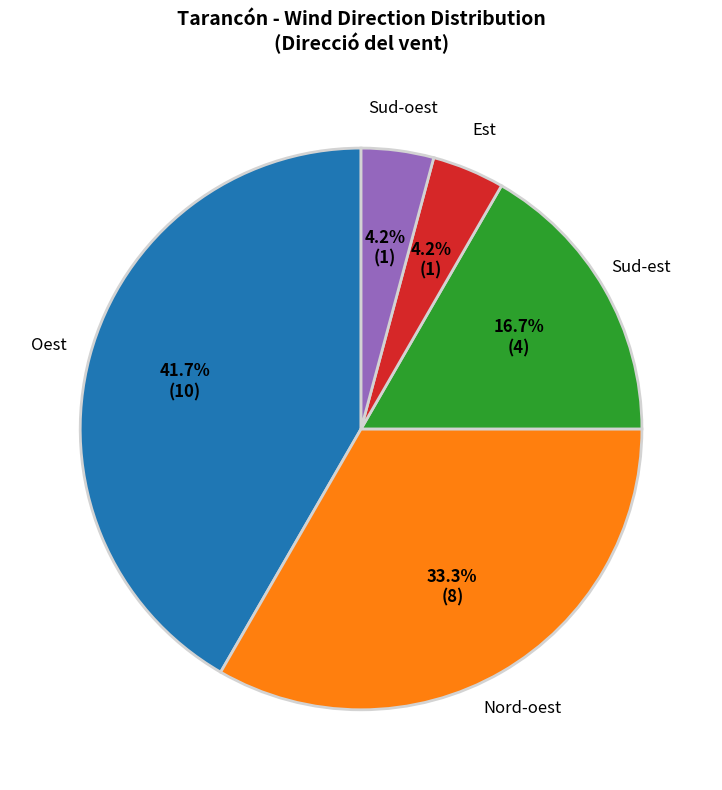

Does Sud-est represent more than half of the total?

No